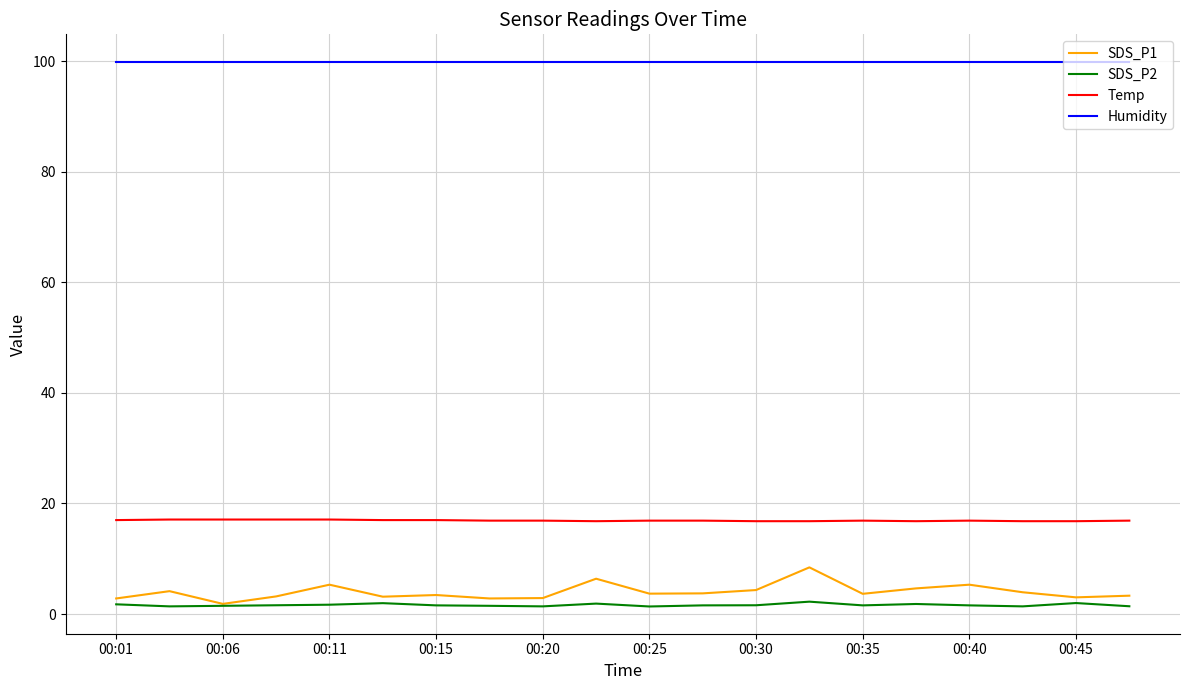

What is the difference between the maximum and minimum values in the Temp series?

0.3